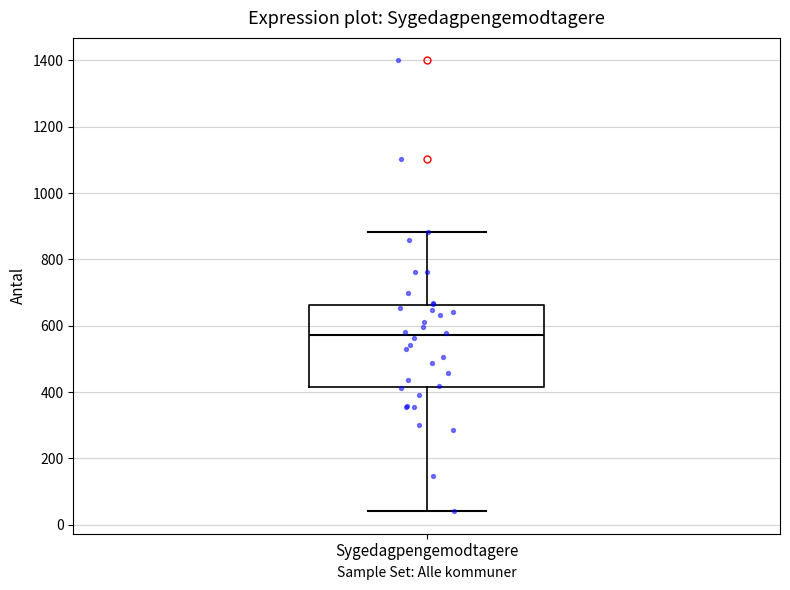

Where does the lower whisker of the box for Sygedagpengemodtagere end on the y-axis? The values are not printed on the chart, so give them approximately, as read against the axis.

40